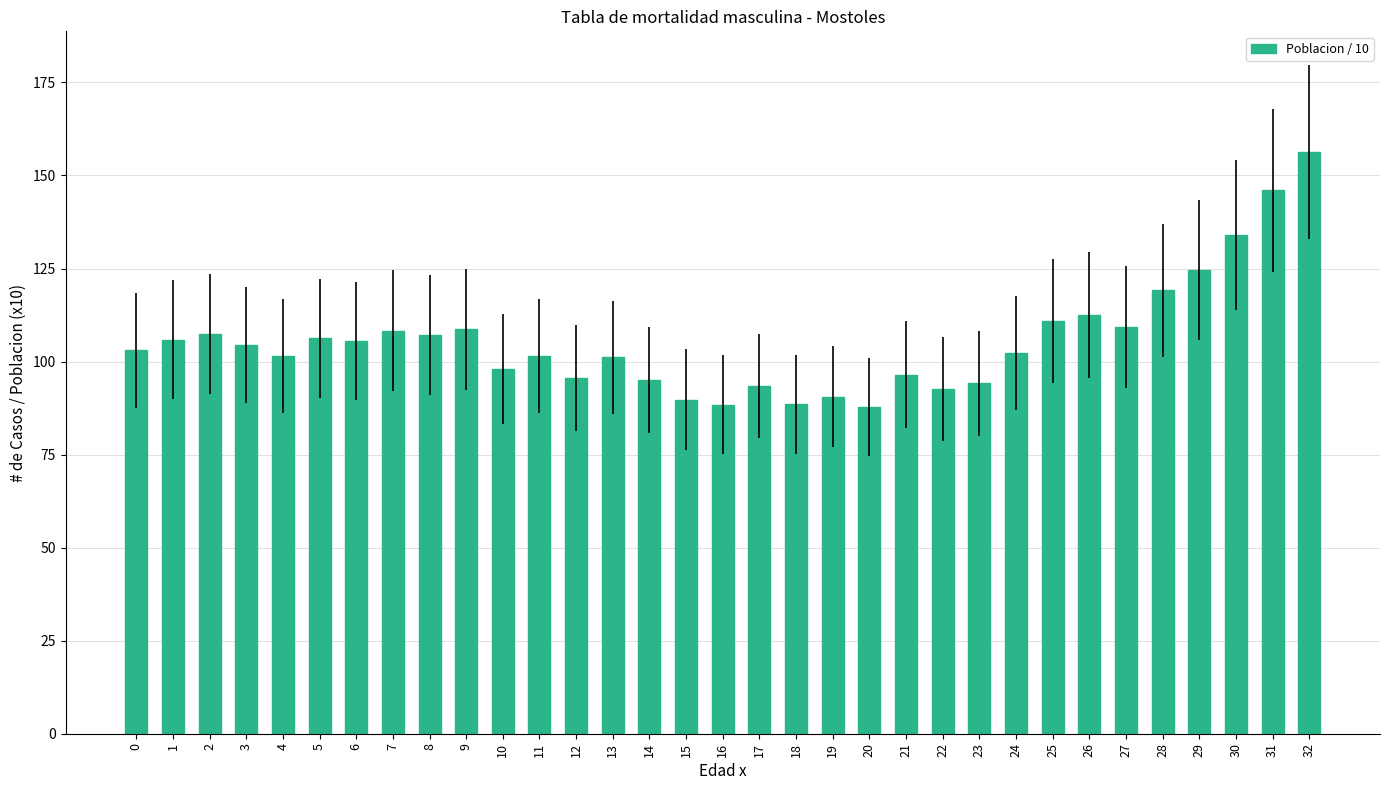

Are the bars horizontal?

No